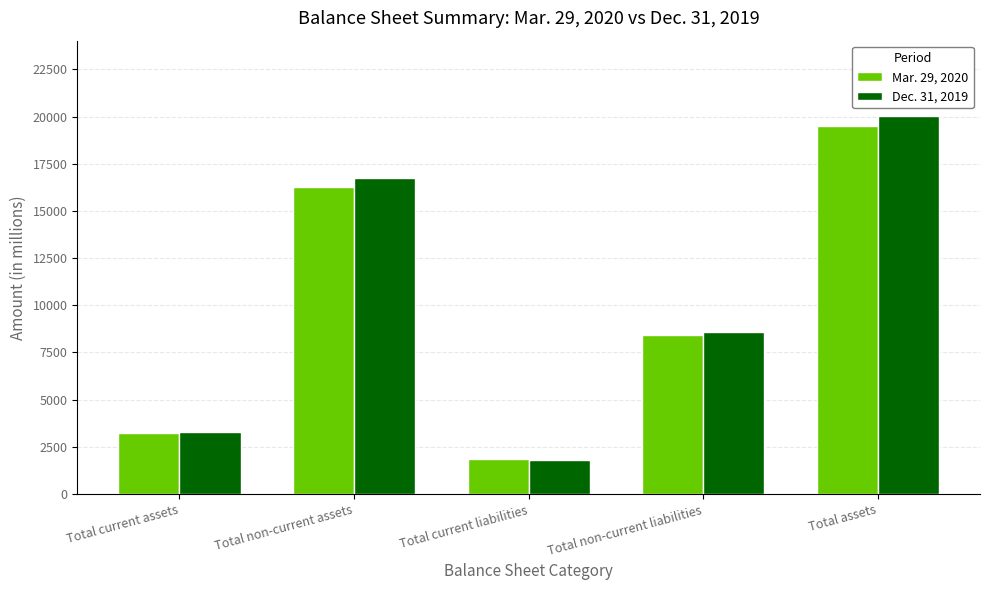

List the series in order of their peak value, highest first.

Dec. 31, 2019, Mar. 29, 2020